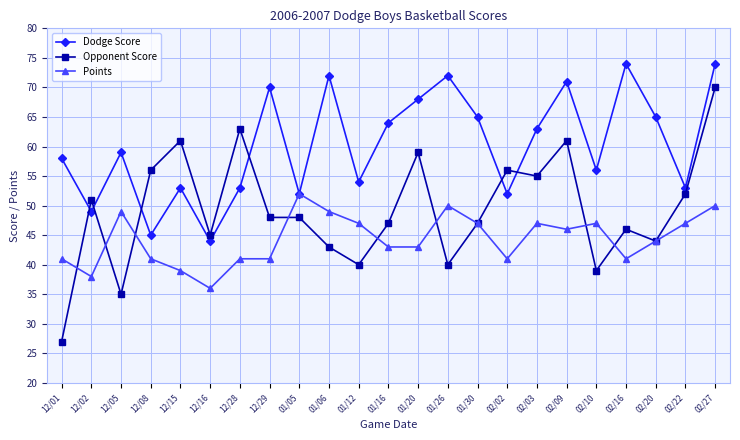

Reading left to right, list all the values displayed in this chart.

Dodge Score: 12/01=58	12/02=49	12/05=59	12/08=45	12/15=53	12/16=44	12/28=53	12/29=70	01/05=52	01/06=72	01/12=54	01/16=64	01/20=68	01/26=72	01/30=65	02/02=52	02/03=63	02/09=71	02/10=56	02/16=74	02/20=65	02/22=53	02/27=74
Opponent Score: 12/01=27	12/02=51	12/05=35	12/08=56	12/15=61	12/16=45	12/28=63	12/29=48	01/05=48	01/06=43	01/12=40	01/16=47	01/20=59	01/26=40	01/30=47	02/02=56	02/03=55	02/09=61	02/10=39	02/16=46	02/20=44	02/22=52	02/27=70
Points: 12/01=41	12/02=38	12/05=49	12/08=41	12/15=39	12/16=36	12/28=41	12/29=41	01/05=52	01/06=49	01/12=47	01/16=43	01/20=43	01/26=50	01/30=47	02/02=41	02/03=47	02/09=46	02/10=47	02/16=41	02/20=44	02/22=47	02/27=50